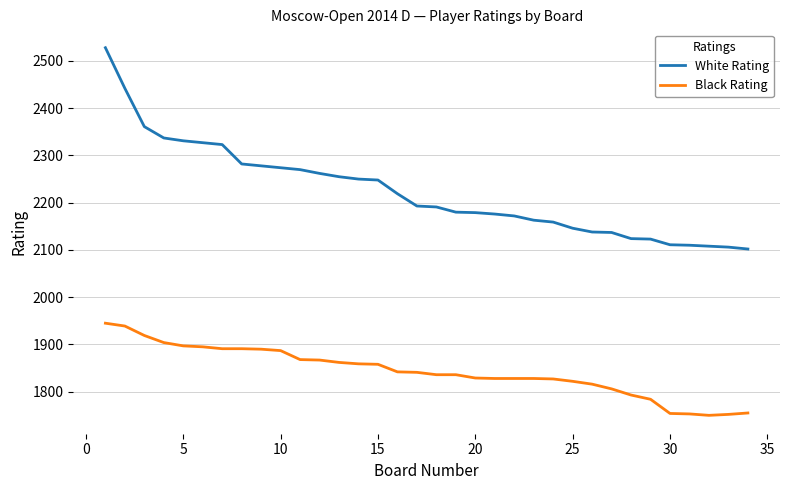

Which series has the widest spread of values?

White Rating